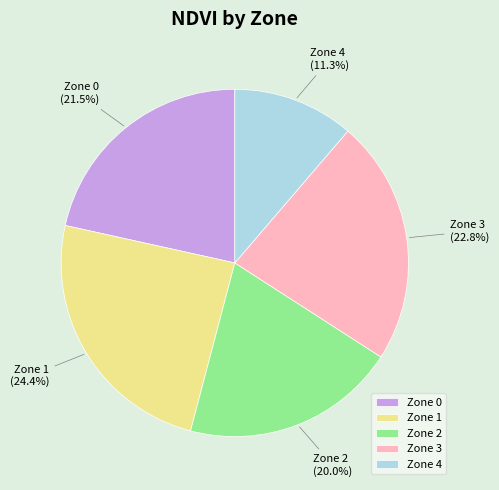

Count the number of slices in the pie.

5